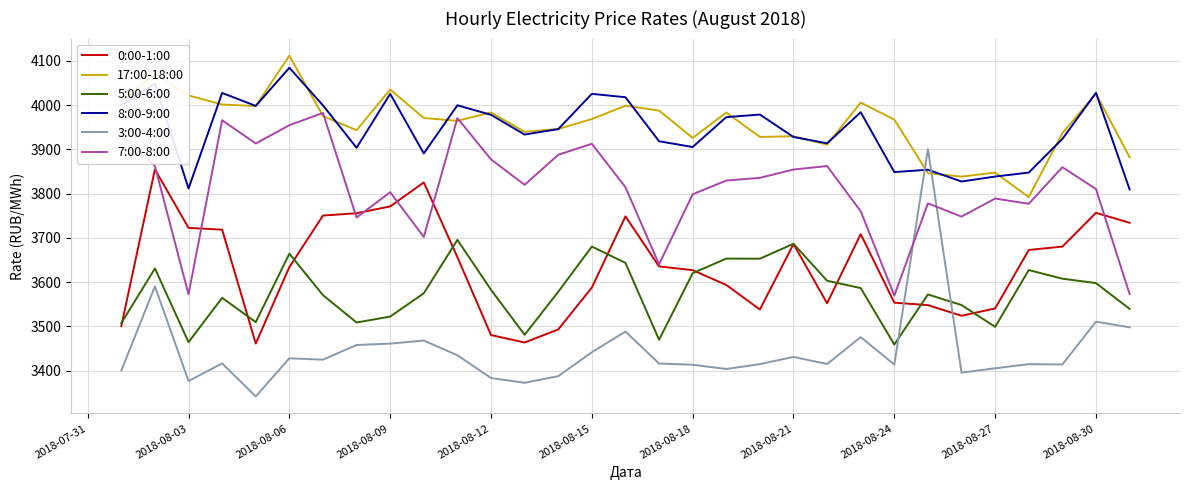

Which series has the largest range (max minus min)?

3:00-4:00